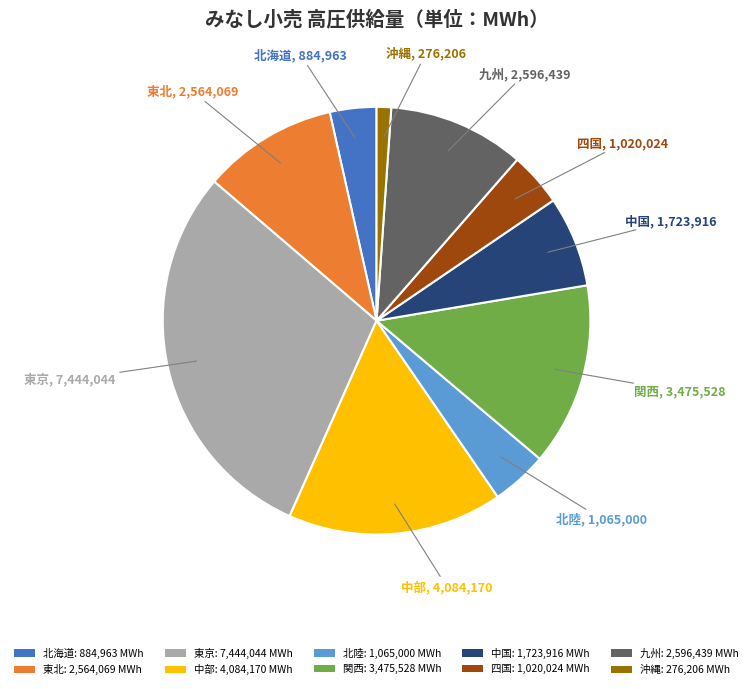

Does any single category account for the majority?

No